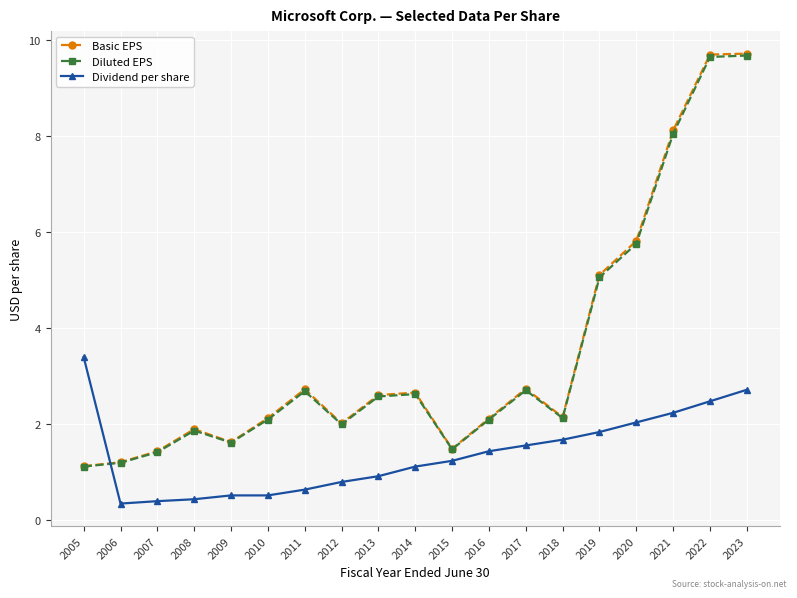

After their last crossing, which series has the higher values: Dividend per share or Diluted EPS?

Diluted EPS